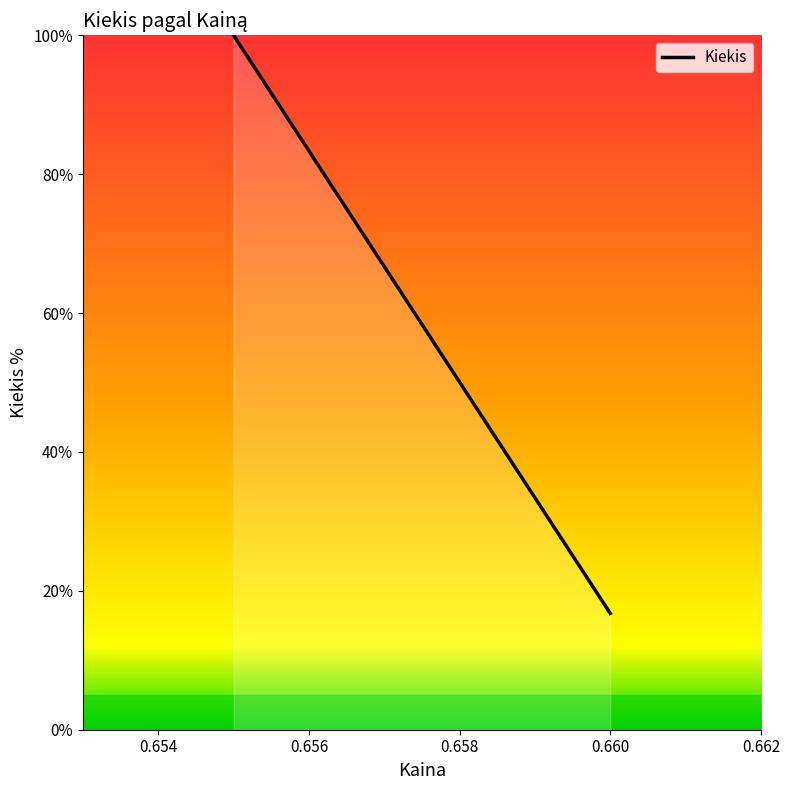

True or false: the data shows 27.4 at 0.652.

False